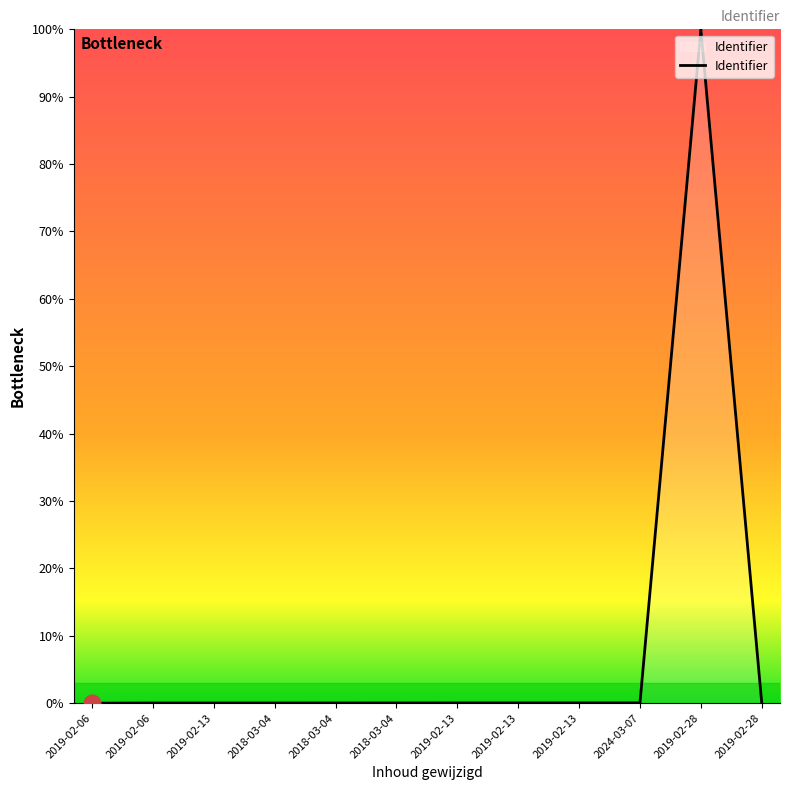

How many lines are shown in the chart?

1